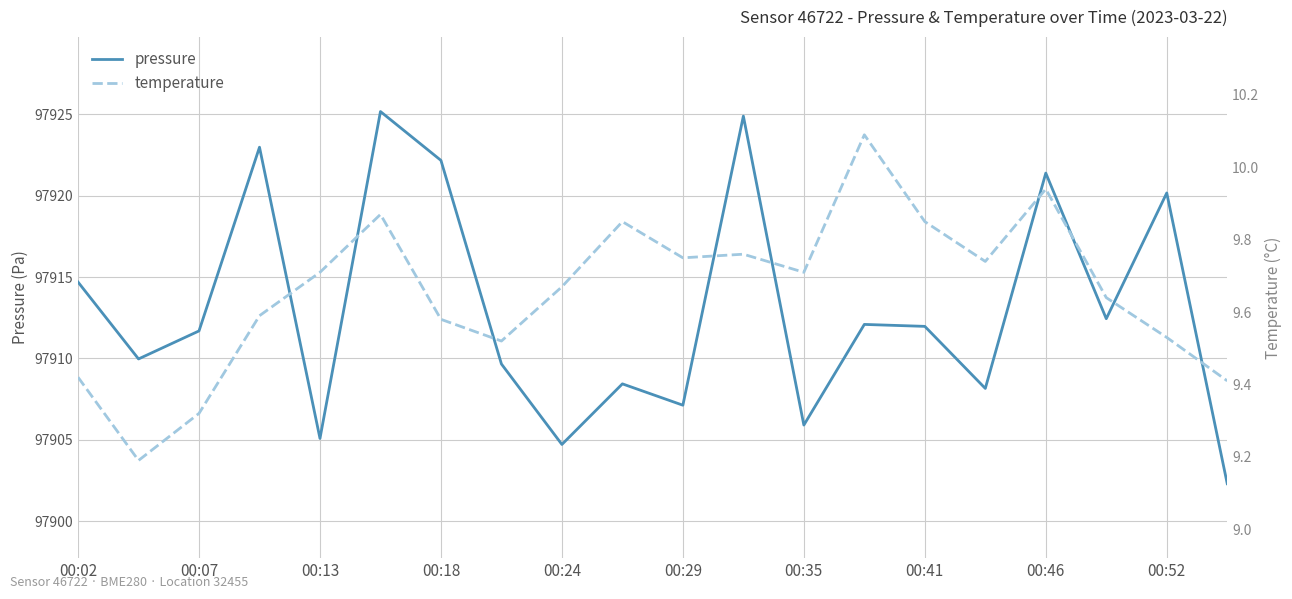

What are all the series names shown in the legend?

pressure, temperature